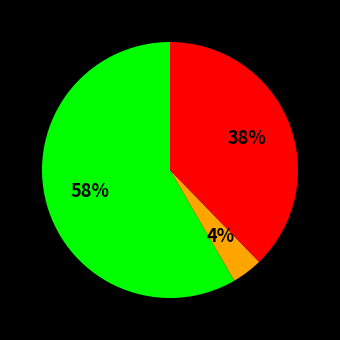

Does any single category account for the majority?

Yes